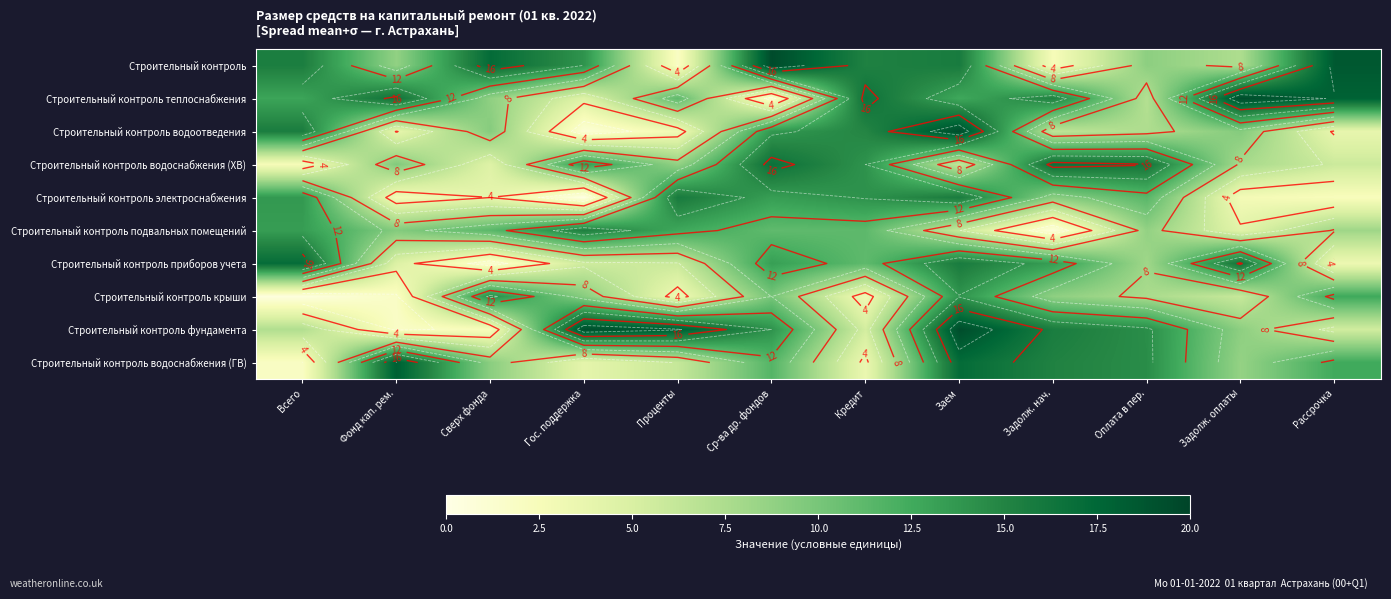

Rank the series at Сверх фонда from lowest to highest value.

Строительный контроль приборов учета, Строительный контроль фундамента, Строительный контроль электроснабжения, Строительный контроль водоснабжения (ХВ), Строительный контроль теплоснабжения, Строительный контроль водоснабжения (ГВ), Строительный контроль водоотведения, Строительный контроль подвальных помещений, Строительный контроль крыши, Строительный контроль